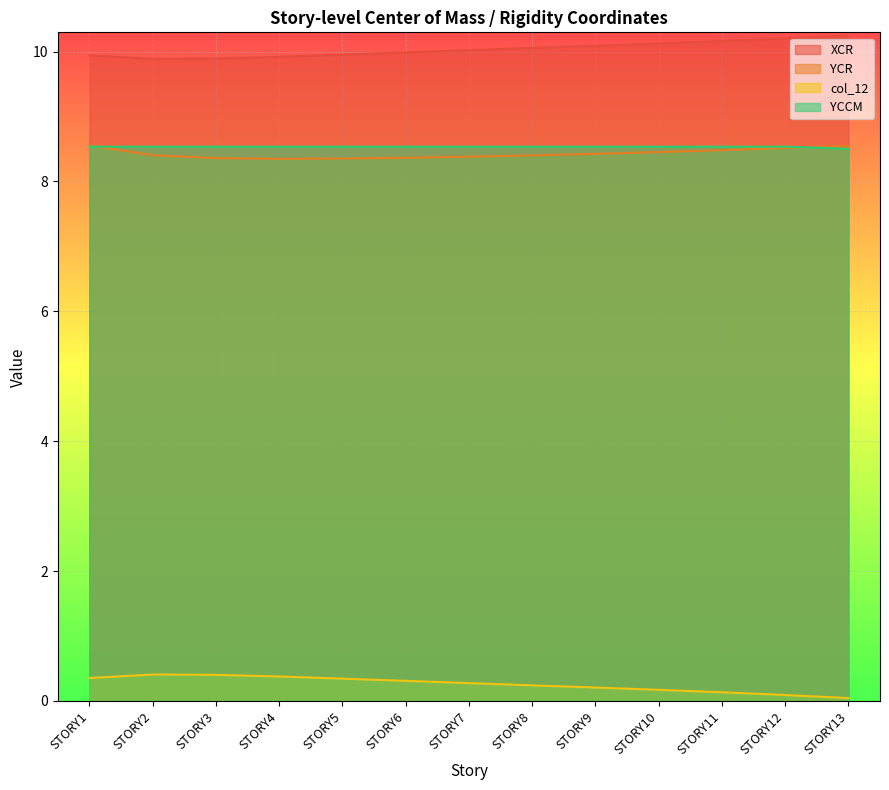

True or false: YCR and XCR intersect in this chart.

False